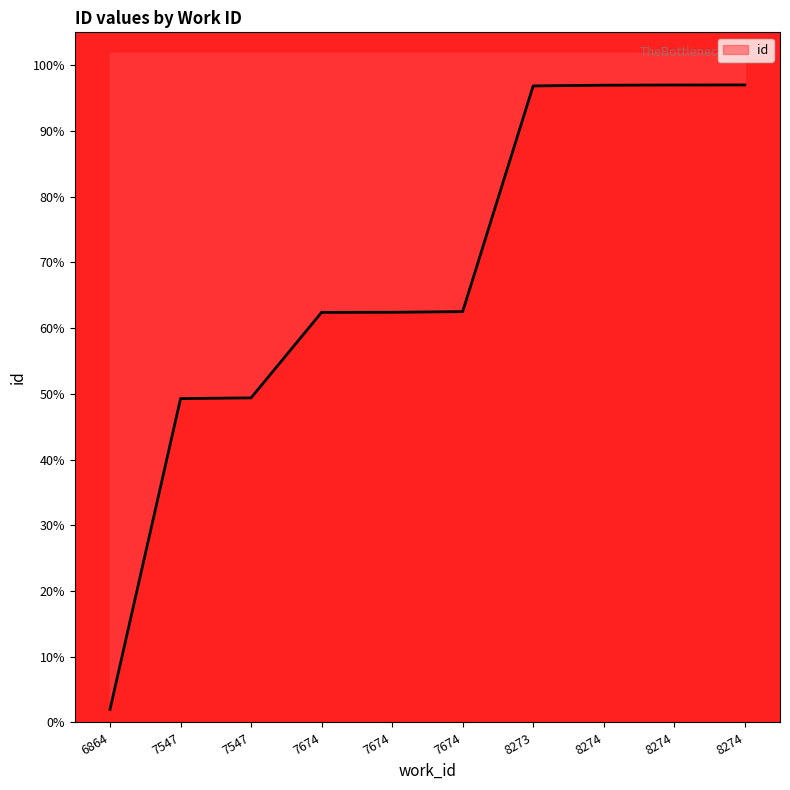

List the labels in order of value, smallest first.

6864, 7547, 7547, 7674, 7674, 7674, 8273, 8274, 8274, 8274